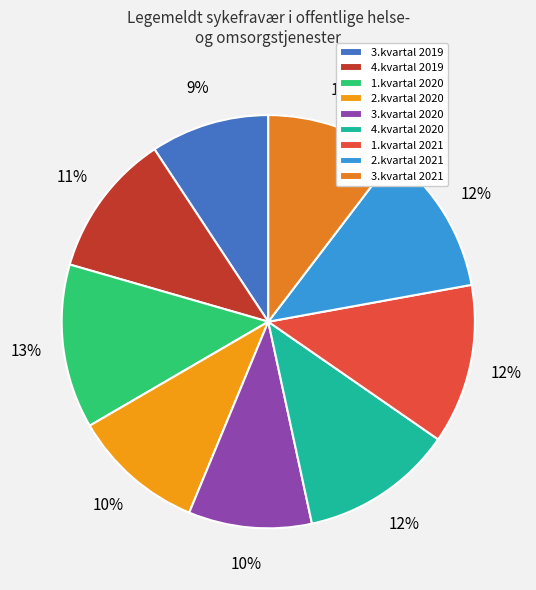

To the nearest percent, what is the difference between the 1.kvartal 2020 and 2.kvartal 2021 slice percentages?

1%